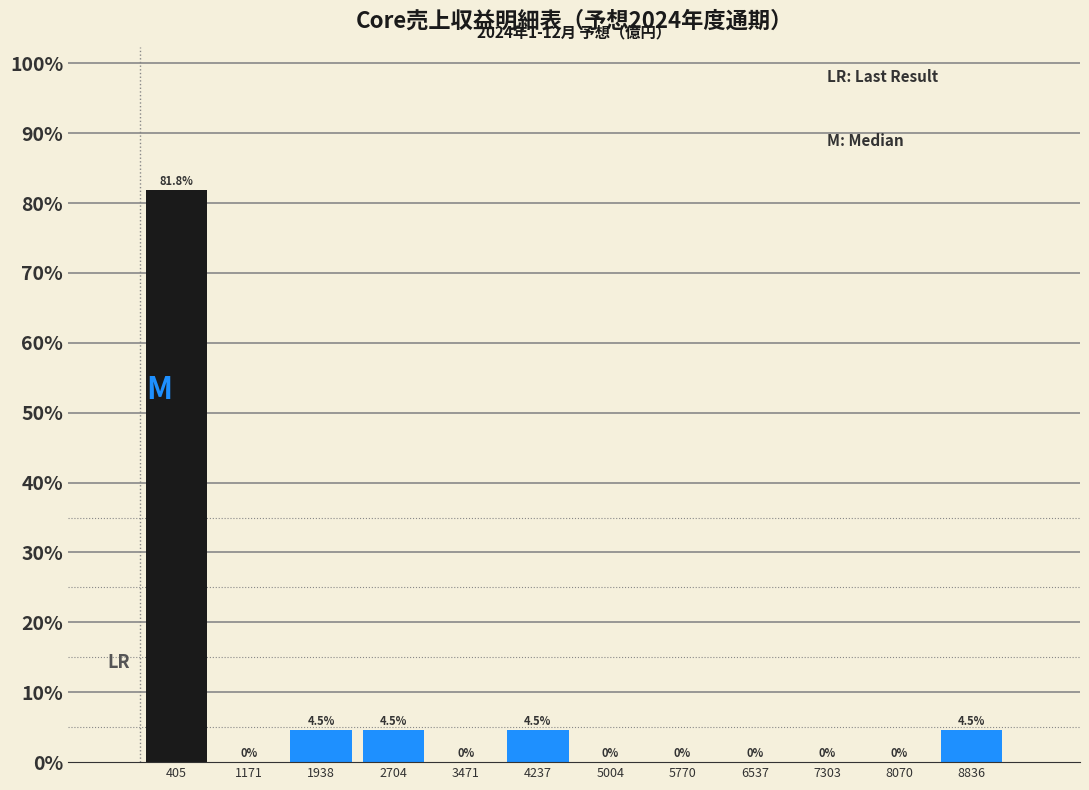

Reading left to right, list every bar in this chart as the range it spans on the x-axis followed by its height. The bar edges are not printed on the chart, so give them approximately, as read against the axis.

0 to 800: 81.8
800 to 1600: 0.0
1600 to 2300: 4.5
2300 to 3100: 4.5
3100 to 3900: 0.0
3900 to 4600: 4.5
4600 to 5400: 0.0
5400 to 6200: 0.0
6200 to 6900: 0.0
6900 to 7700: 0.0
7700 to 8500: 0.0
8500 to 9200: 4.5